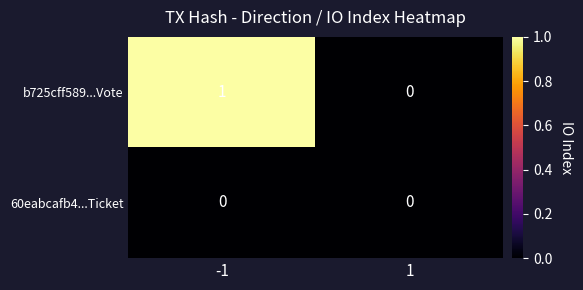

True or false: b725cff589...Vote has a value of 1 at -1.

True